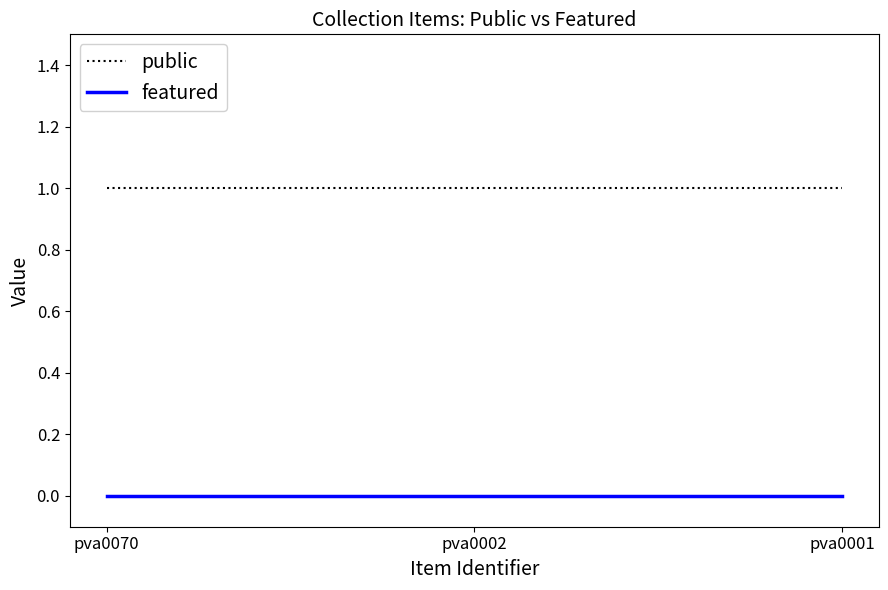

What is the minimum value for public?

1